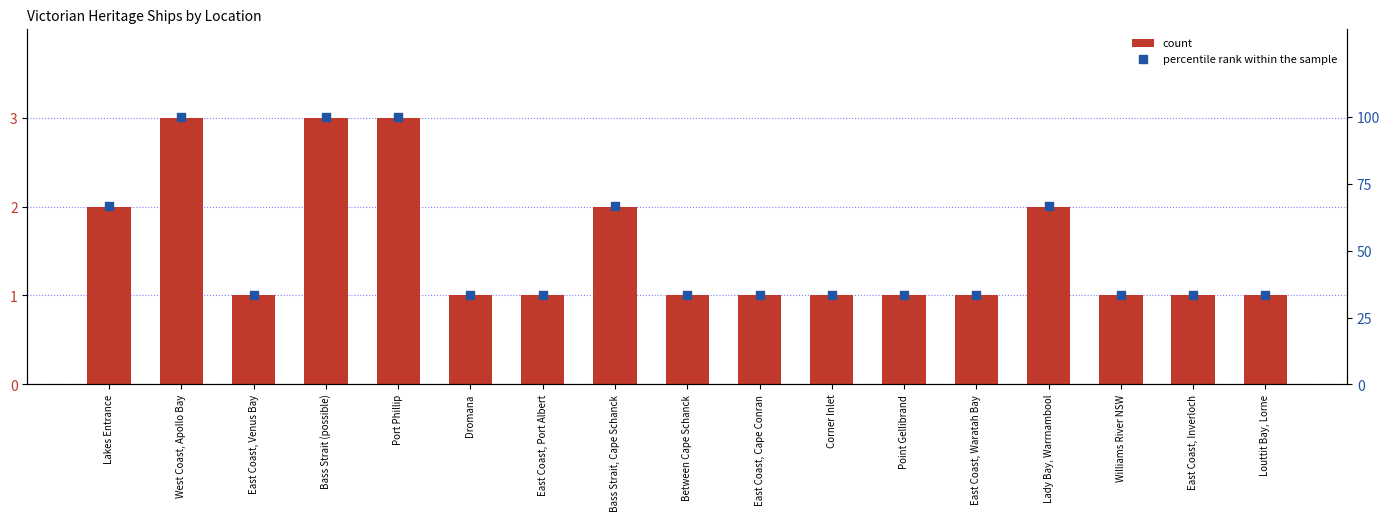

Which series reaches the minimum Y coordinate?

count